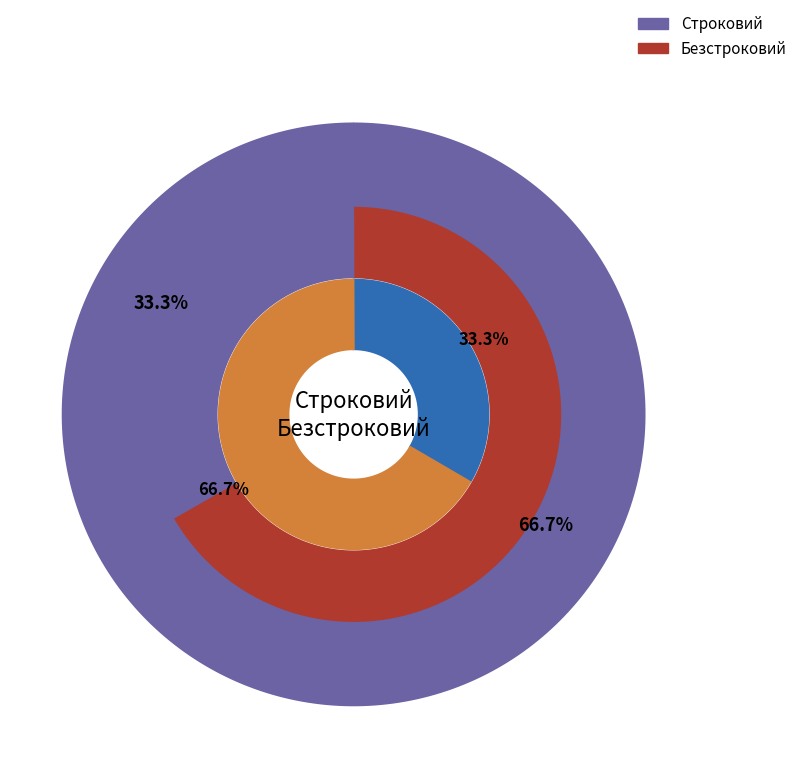

Approximately how many times larger is the value at Строковий compared to Безстроковий?

0.5